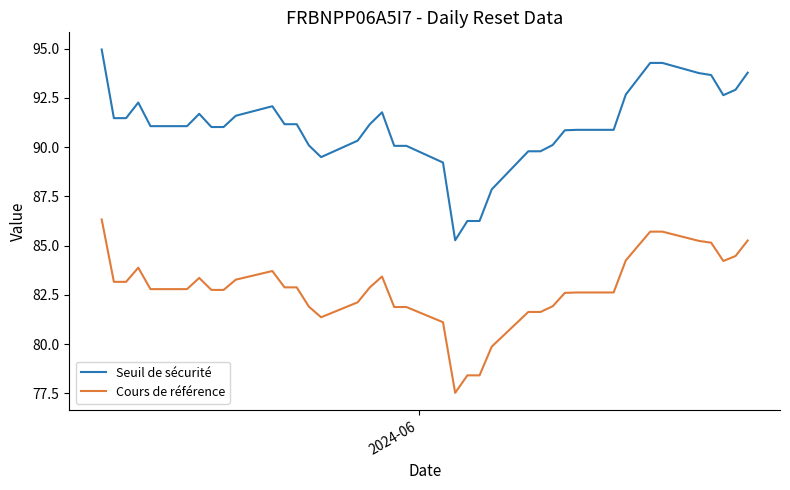

Which series has the largest total across all categories?

Seuil de sécurité